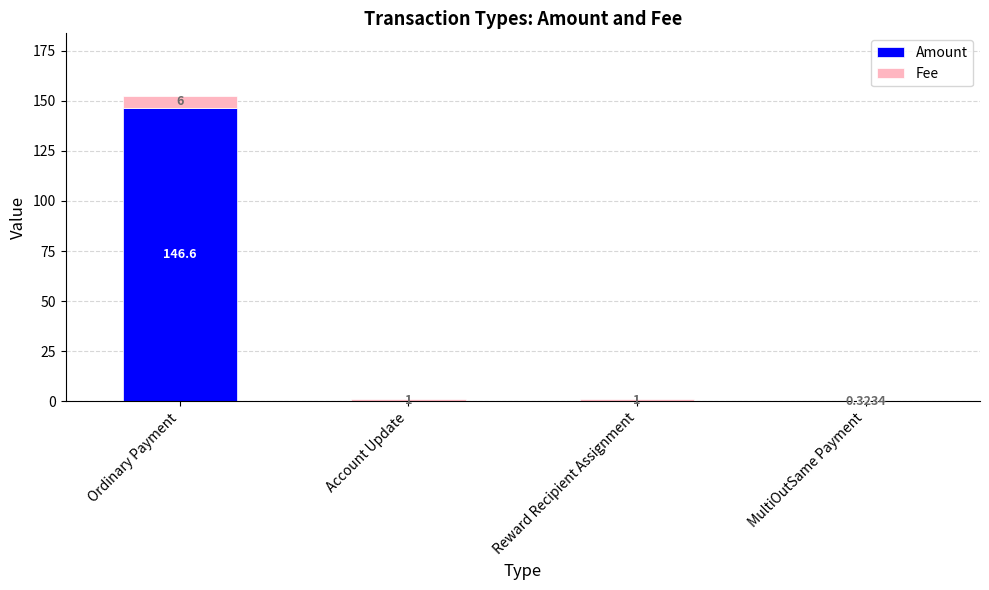

What is the highest value of the Amount series?

146.6